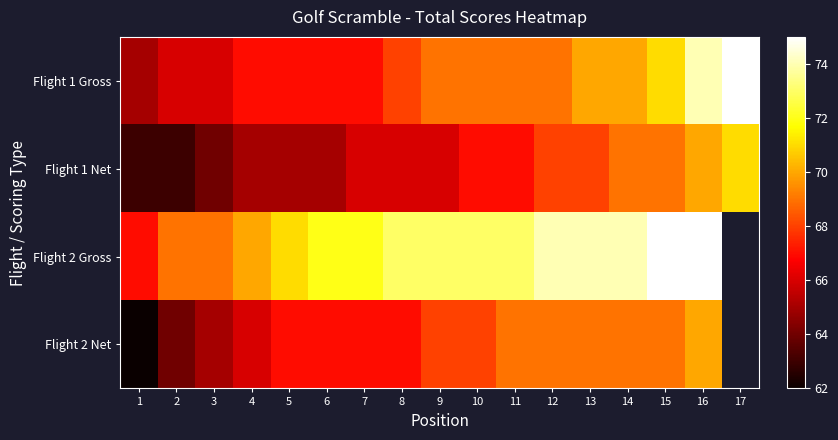

What is the spread (max minus min) of values at 16?

5.0